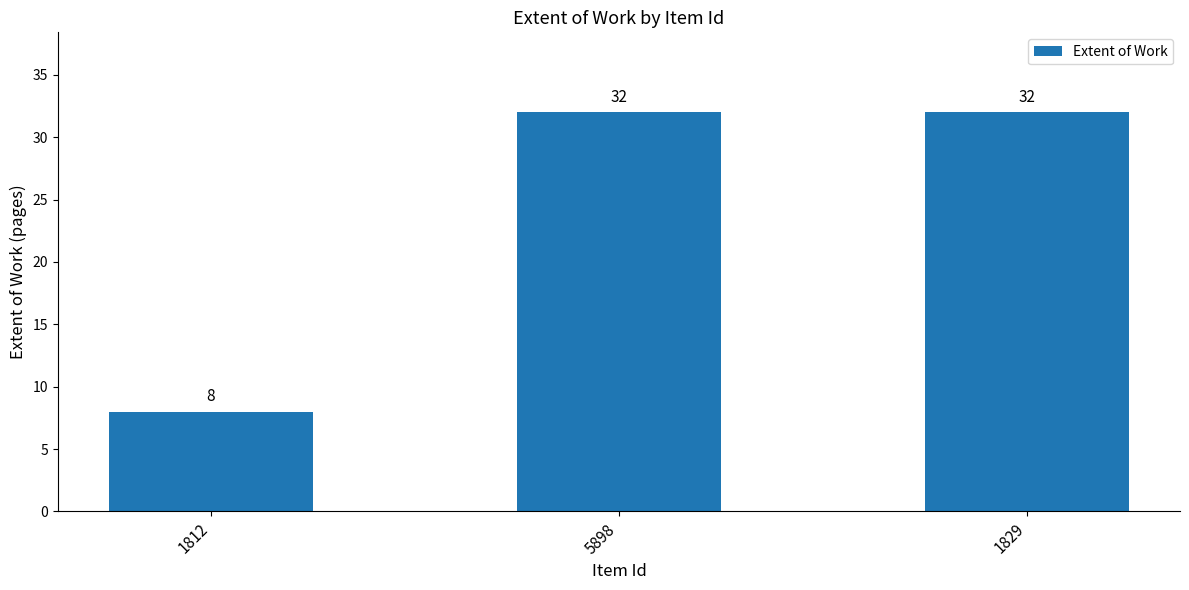

What is the label of the 1st bar from the right?

1829